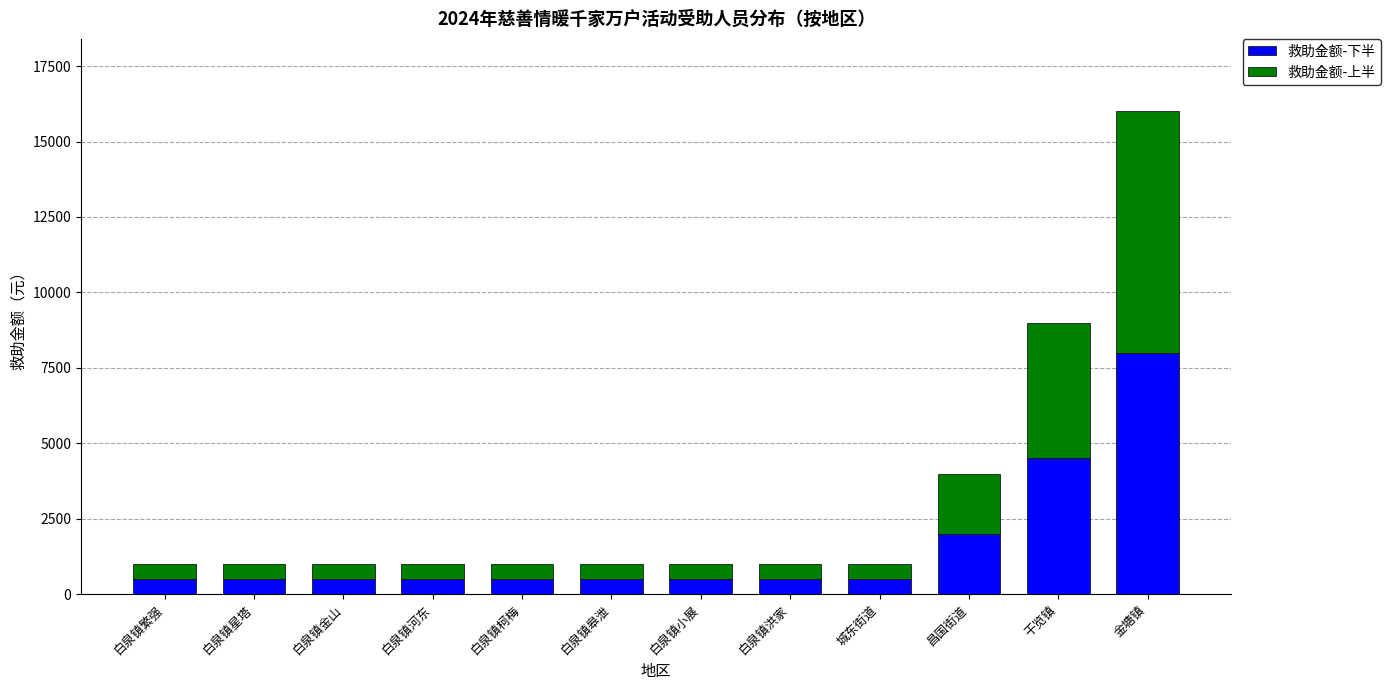

At which category is the sum across all series the highest?

金塘镇